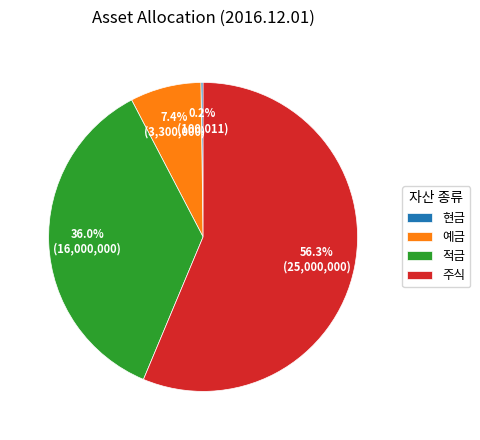

Is it true that 적금 is 36% of the pie?

True